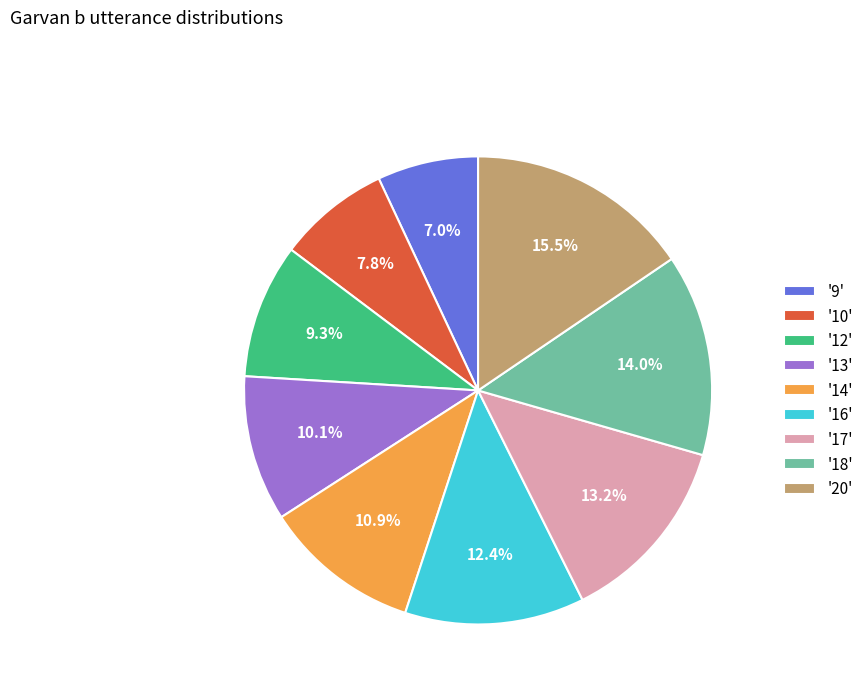

To the nearest percent, what is the average slice percentage?

11%